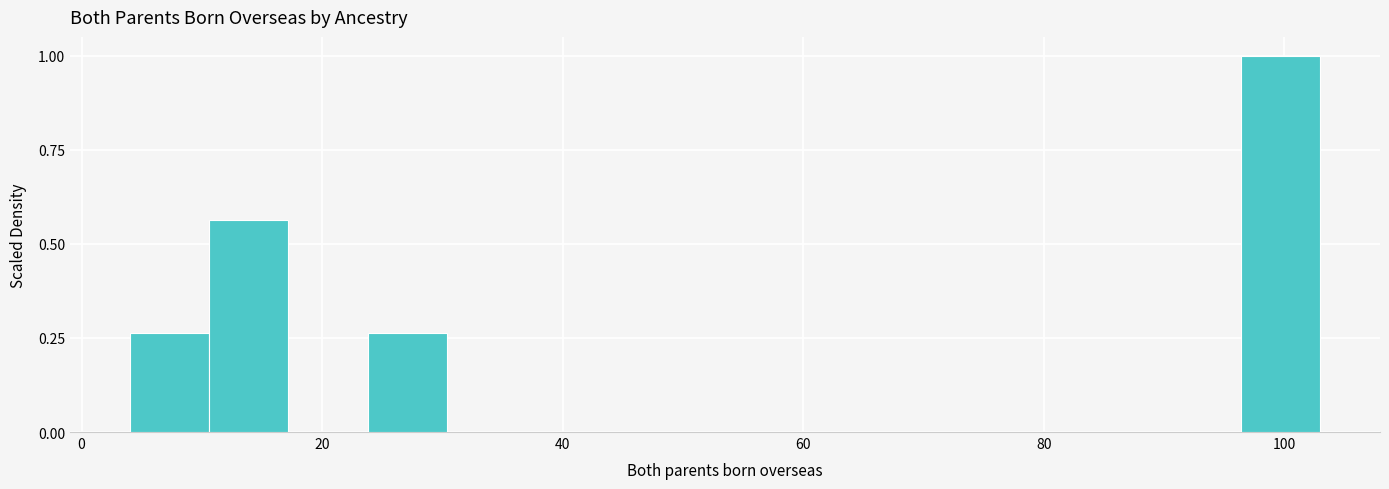

Read against the x-axis, roughly where is the centre of the tallest bar?

100